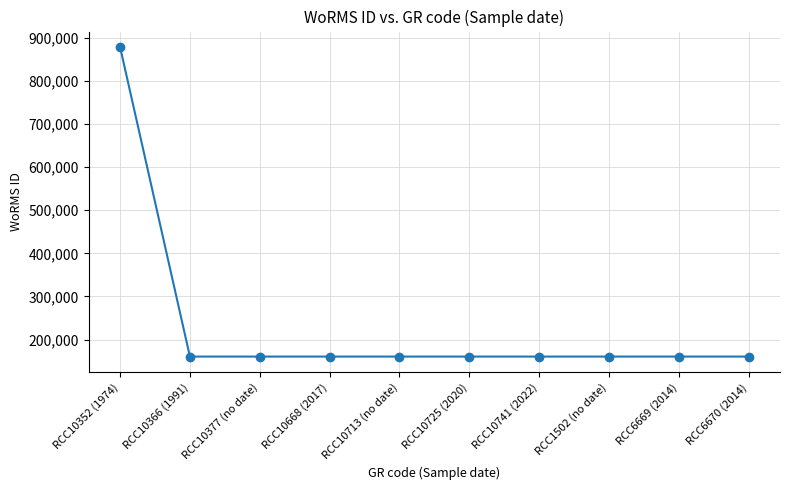

How many values are below 160585?

2